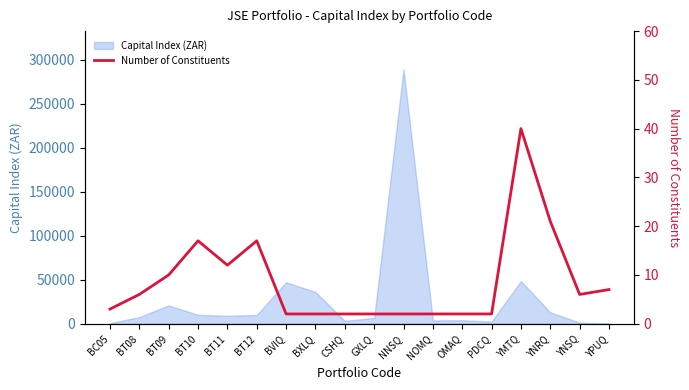

What is the label of the 4th point from the right?

YMTQ